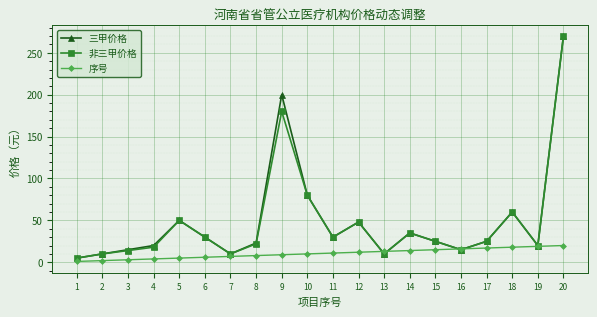

In 非三甲价格, how many points are higher than both neighbors (excluding endpoints)?

5